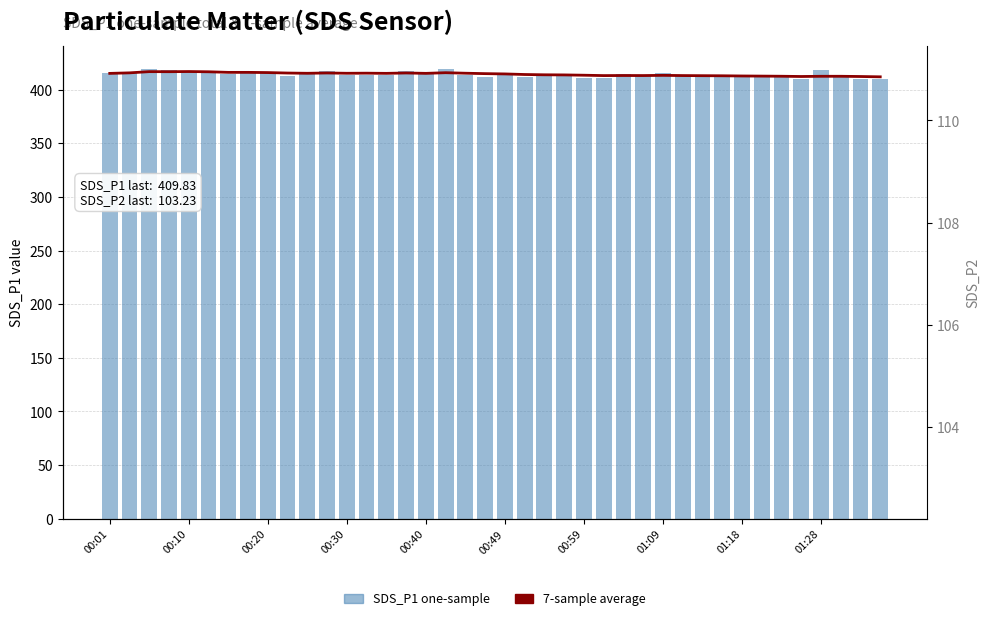

List the series in order of their peak value, highest first.

SDS_P1 one-sample, 7-sample average